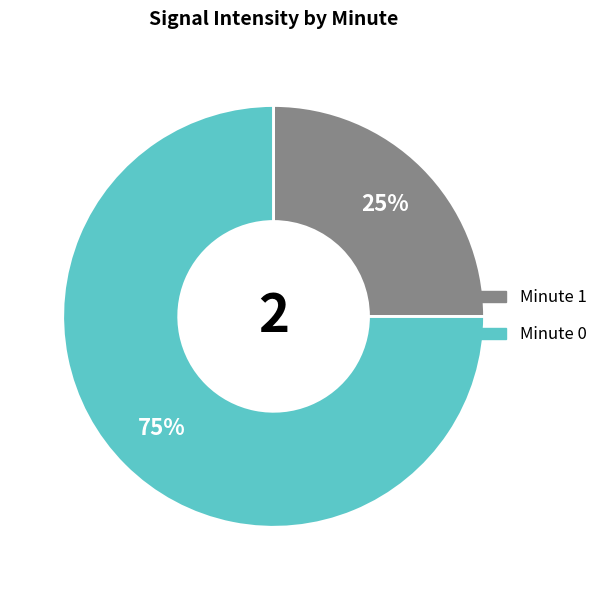

To the nearest percent, what is the average slice percentage?

50%